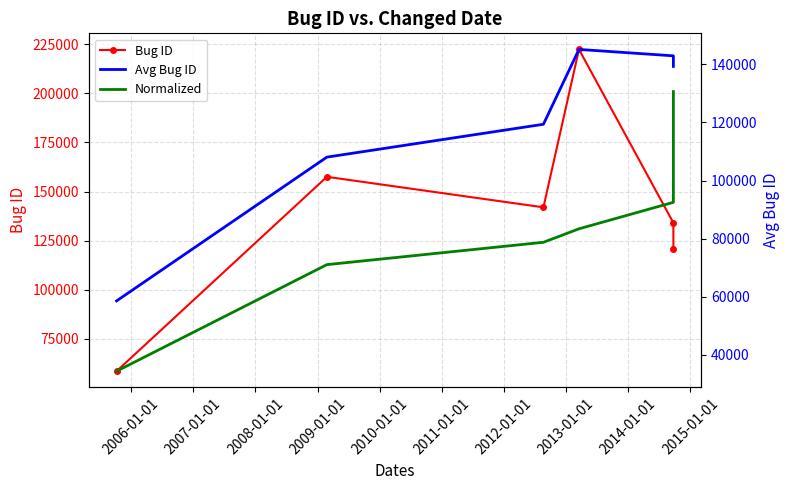

At which label does Normalized first exceed 83416?

2008-01-01